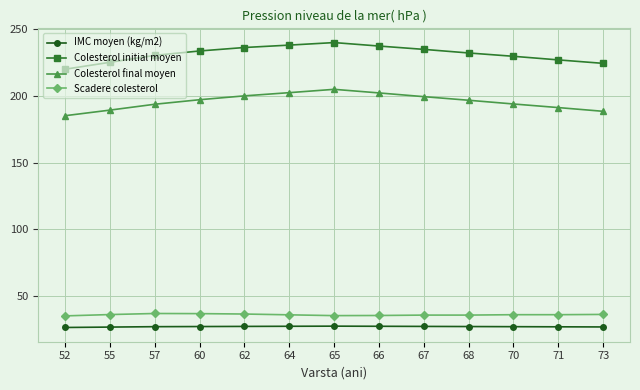

What is the highest value of the Colesterol final moyen series?

205.0